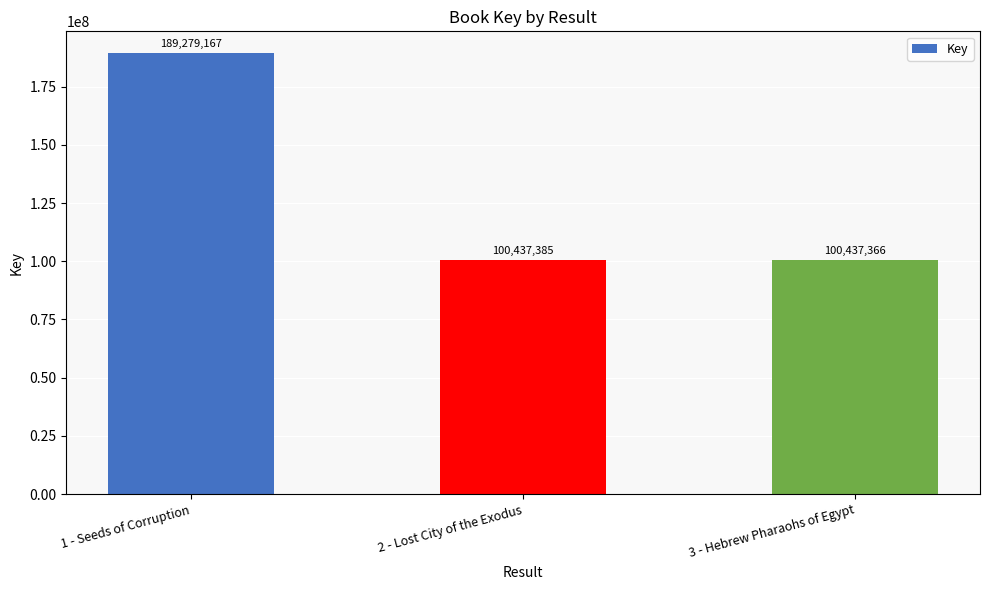

At which label does the data first exceed 100437385?

1 - Seeds of Corruption